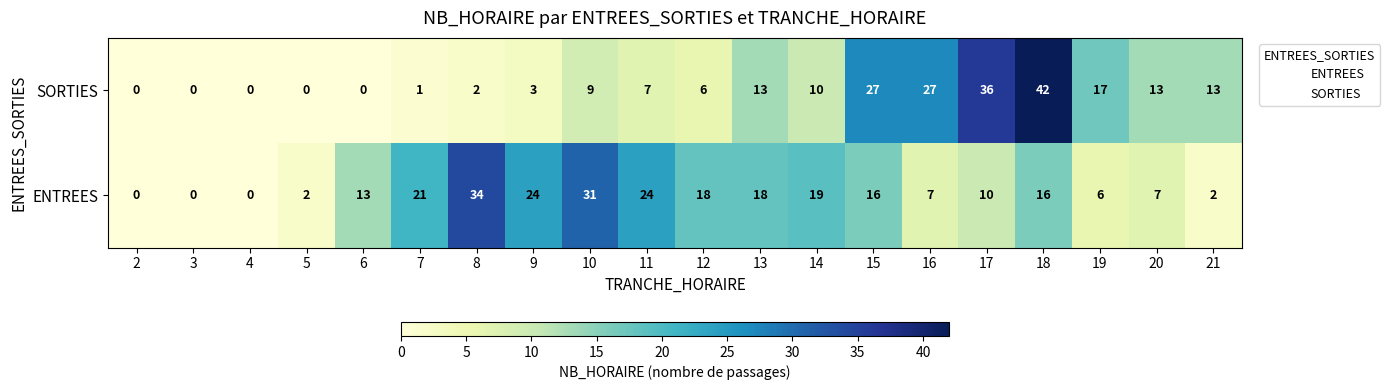

Which series has the largest total across all categories?

ENTREES